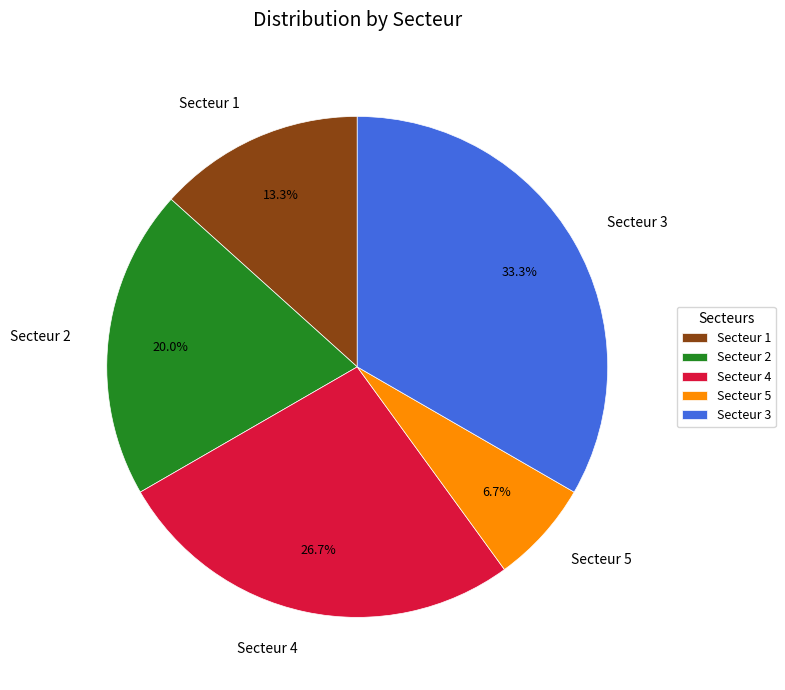

Count the number of slices in the pie.

5